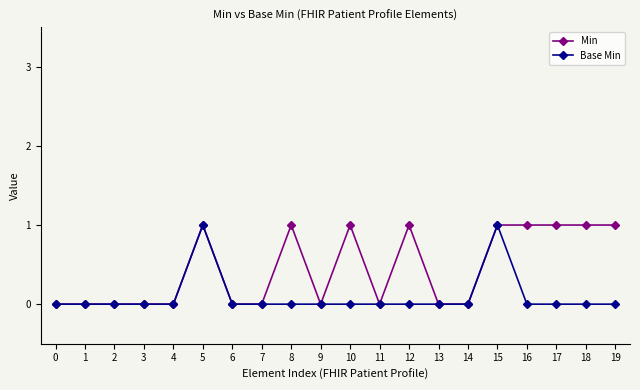

Does the chart display data point markers on the line(s)?

Yes